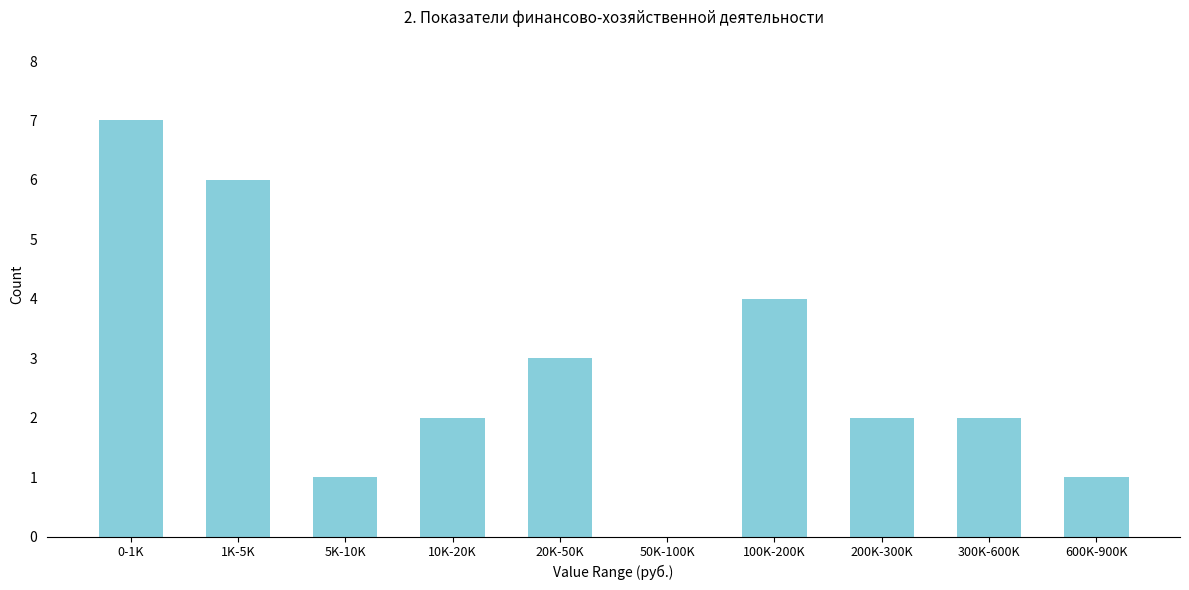

Reading left to right, extract all data points from this chart.

0-1K=7	1K-5K=6	5K-10K=1	10K-20K=2	20K-50K=3	50K-100K=0	100K-200K=4	200K-300K=2	300K-600K=2	600K-900K=1